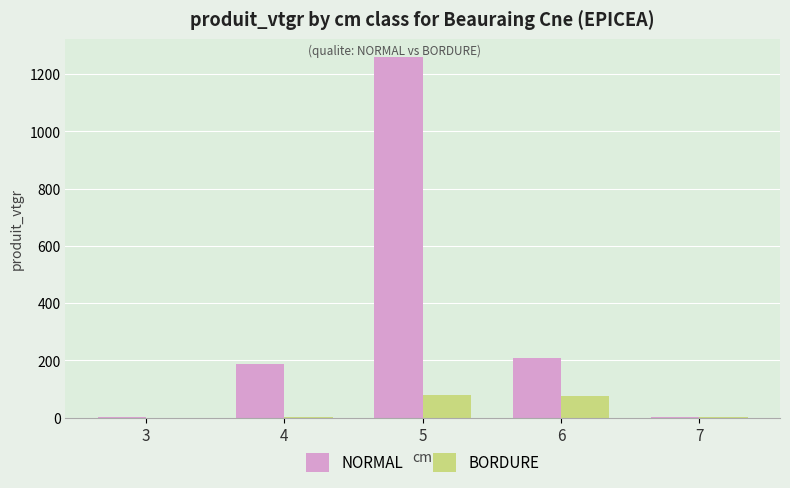

Which series has the largest total across all categories?

NORMAL